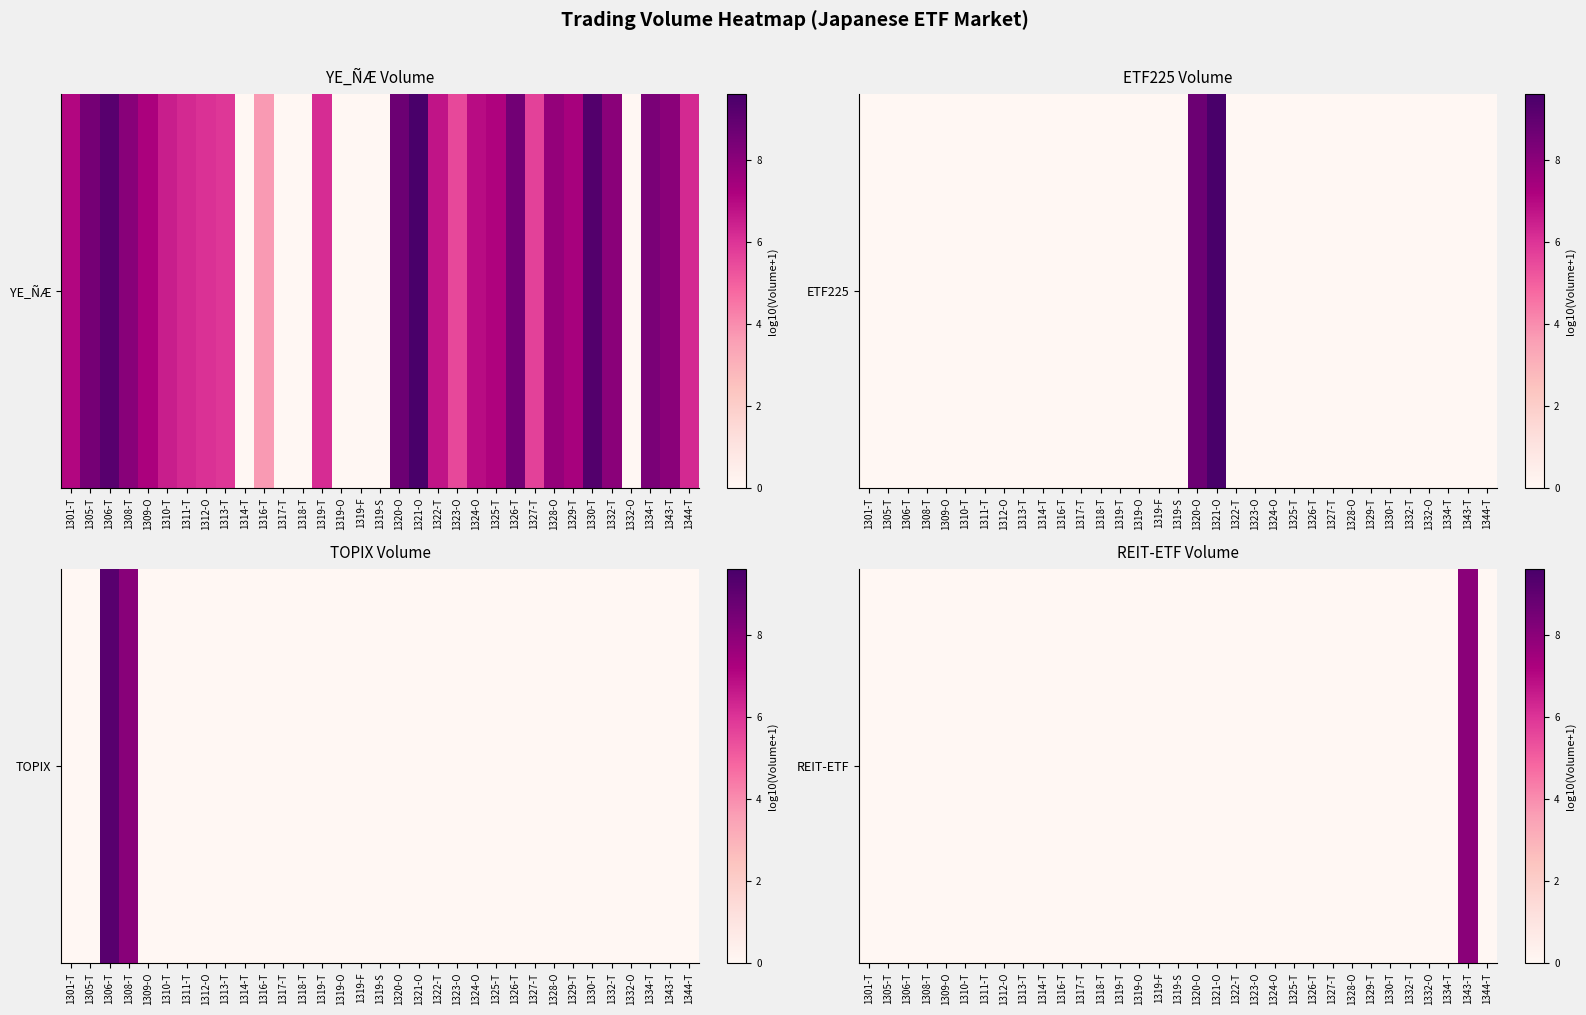

True or false: the data shows 0.0 at 1301-T.

True